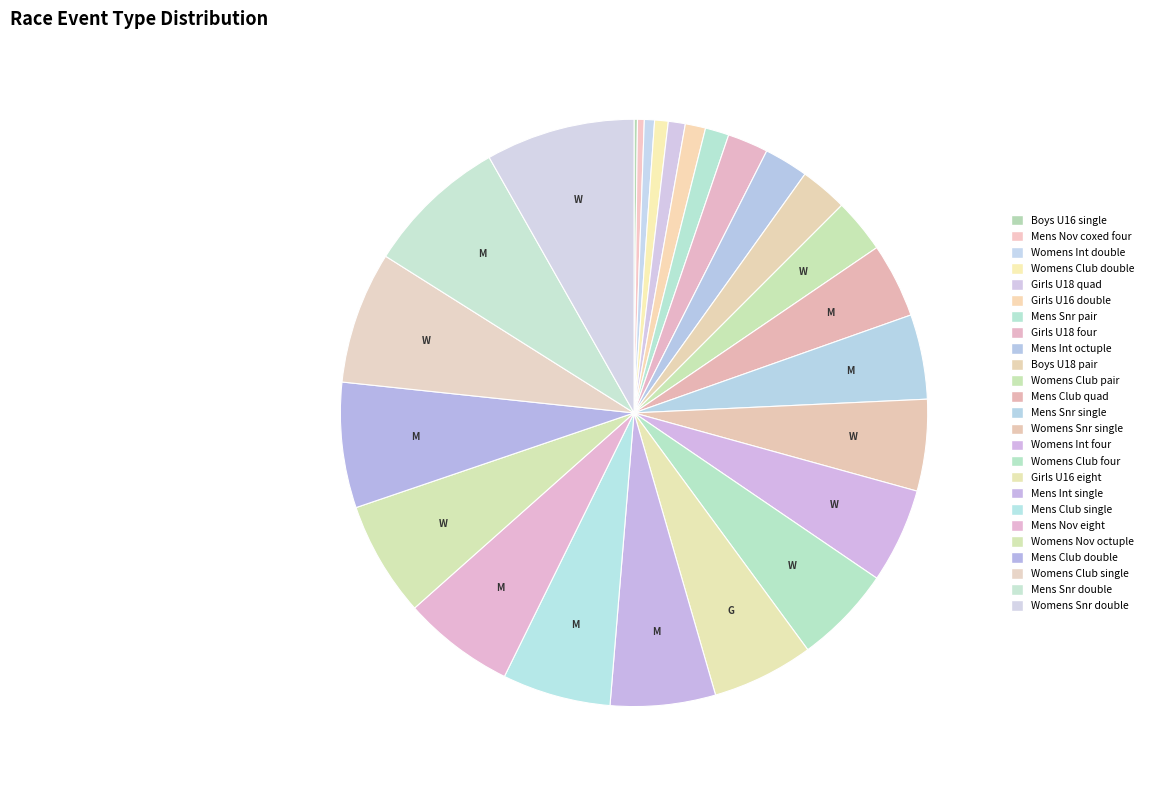

Count the number of slices in the pie.

25